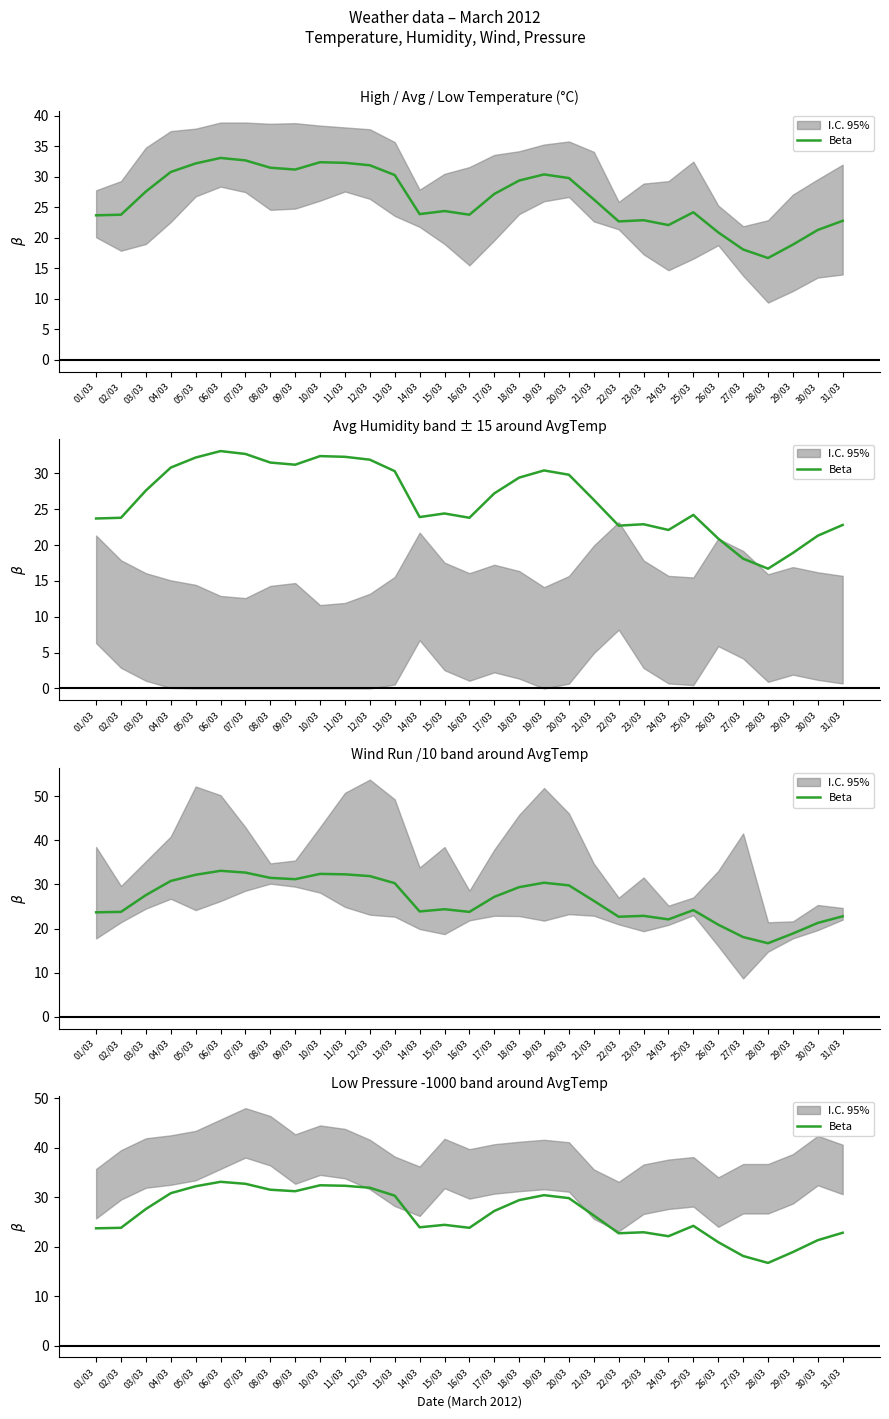

Does the chart display data point markers on the line(s)?

No